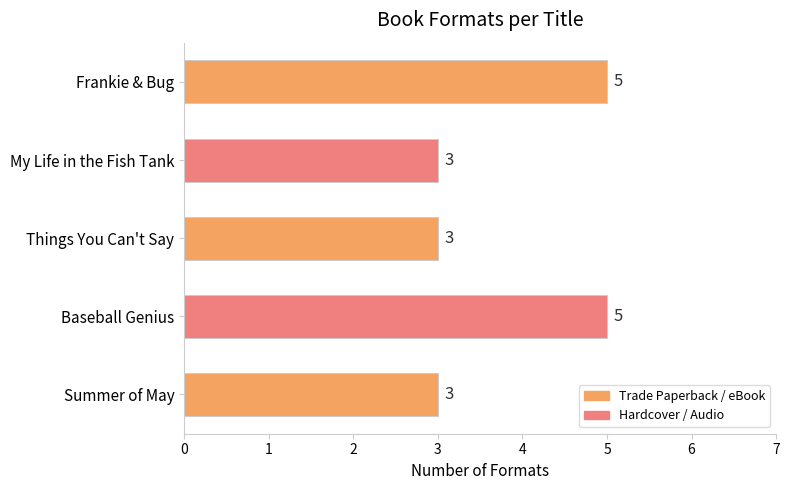

What is the smallest value displayed?

3